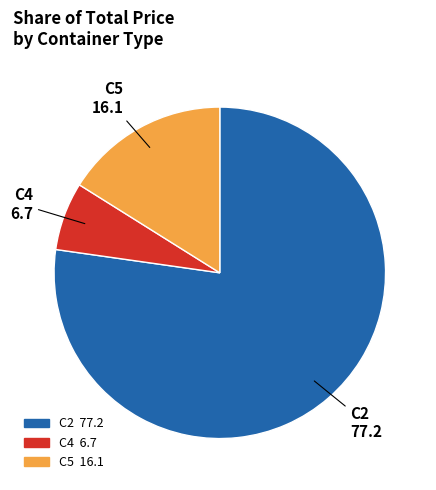

Between C4 and C5, which is larger?

C5